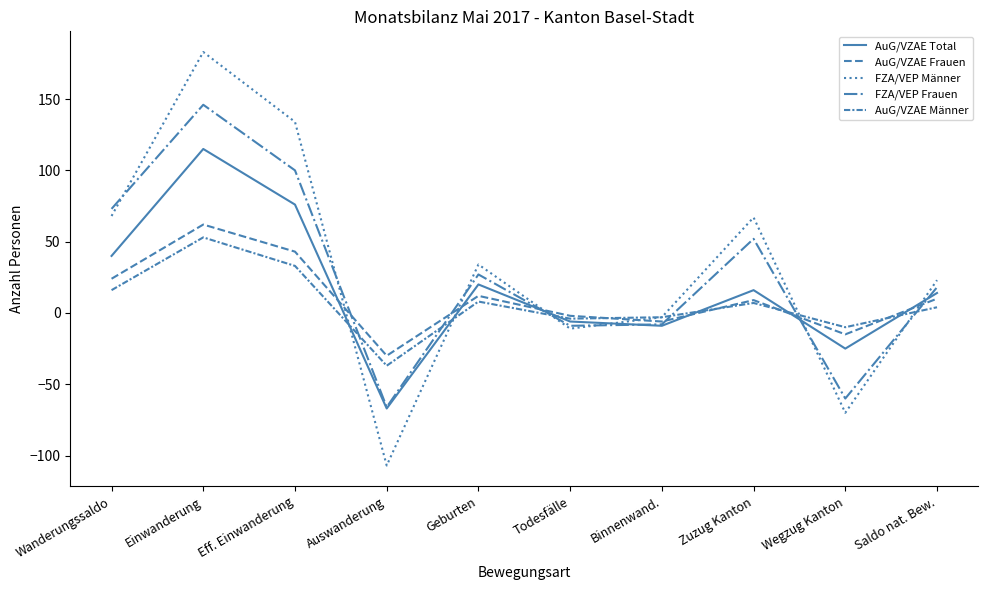

What is the total value across all series at Einwanderung?

559